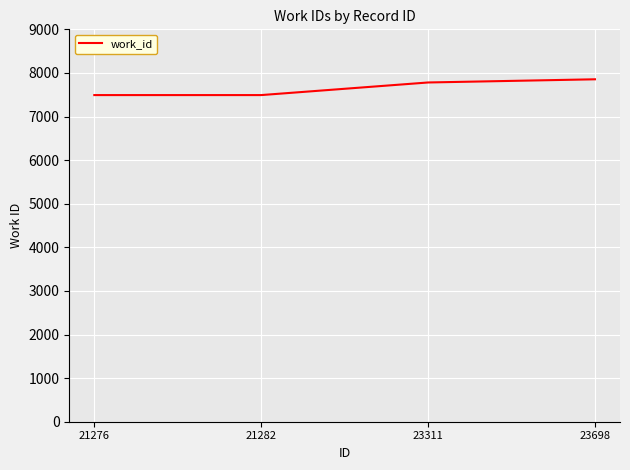

What is the sum of all values?

30619